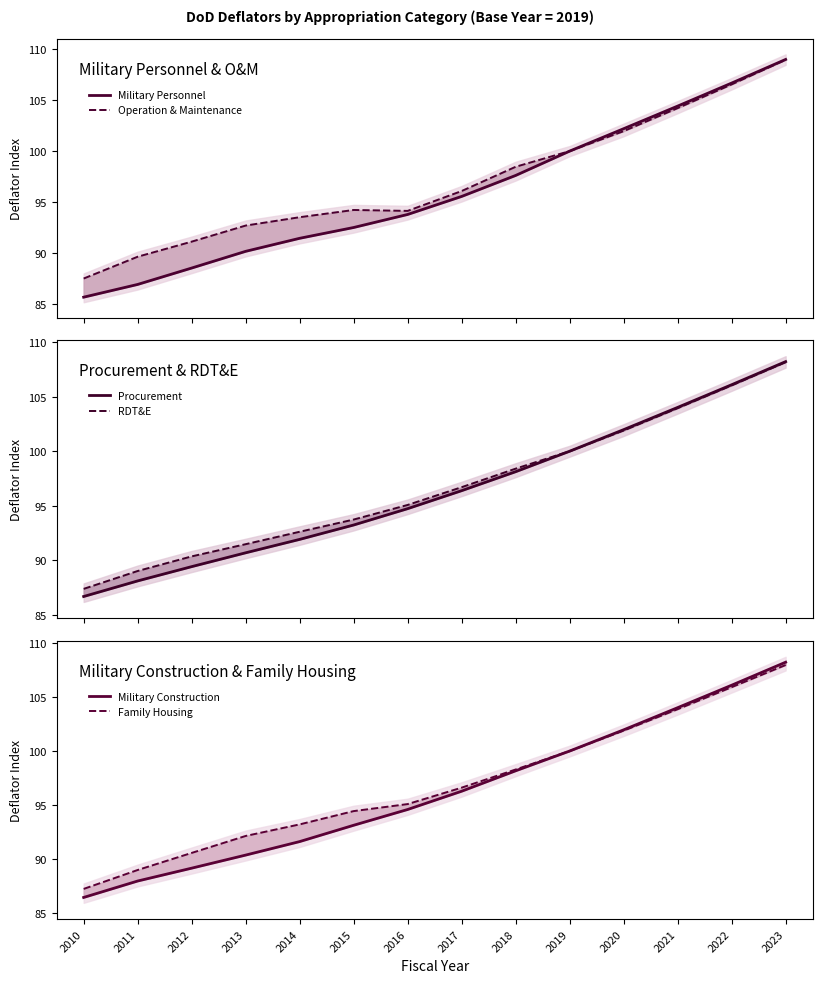

What are all the series names shown in the legend?

Military Personnel, Operation & Maintenance, Procurement, RDT&E, Military Construction, Family Housing